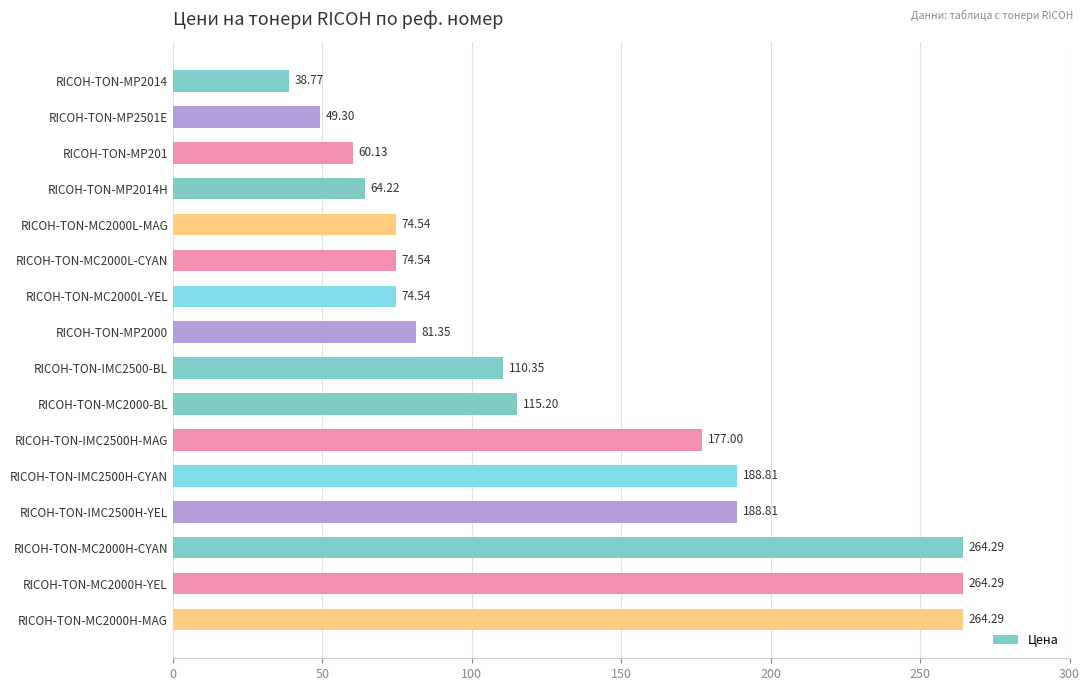

Approximately how many times larger is the value at RICOH-TON-MC2000H-CYAN compared to RICOH-TON-MC2000H-MAG?

1.0